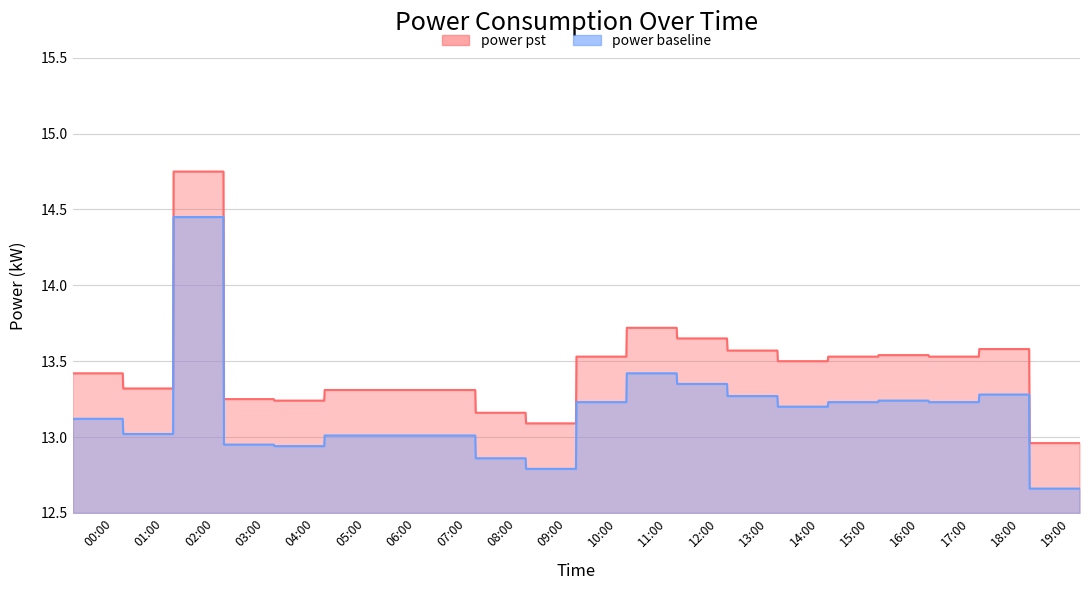

What is the approximate value at 16:00?

13.5